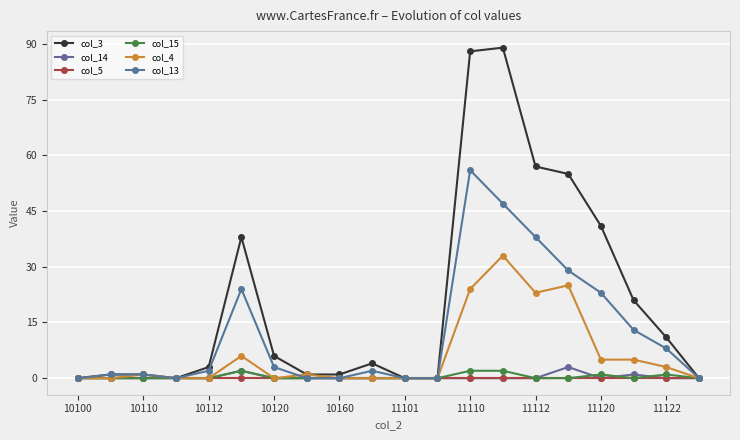

How many data points in col_3 are less than 4?

10